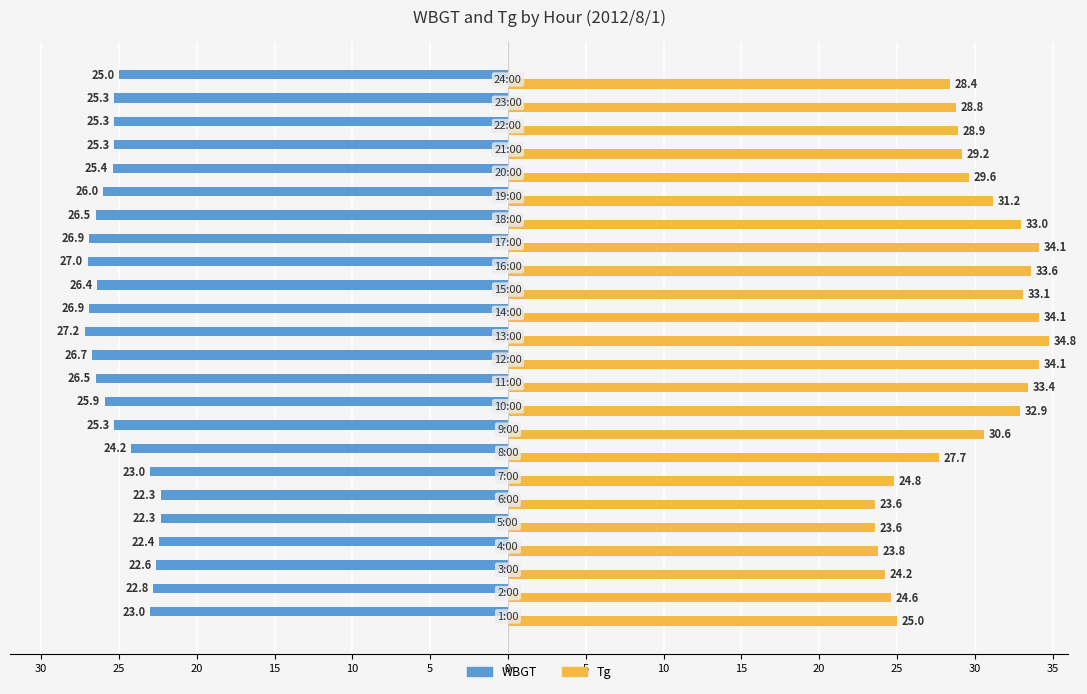

Rank the series by their average value, from highest to lowest.

Tg, WBGT